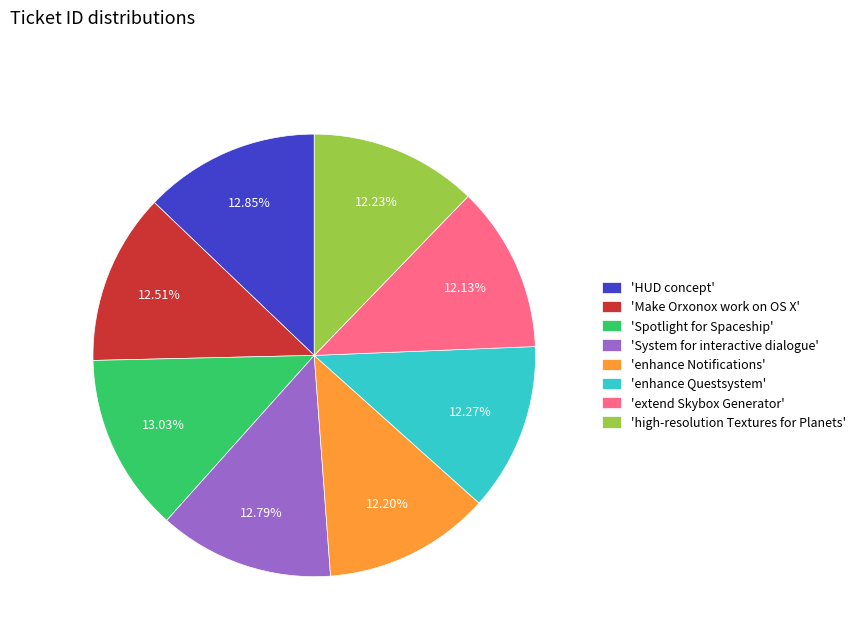

Does 'Make Orxonox work on OS X' account for over 50% of the chart?

No